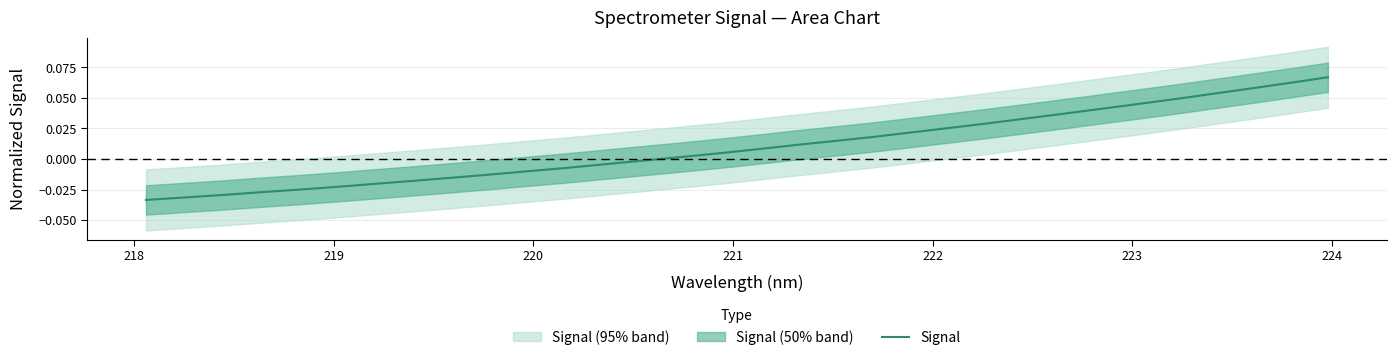

Does the chart have visible grid lines?

Yes